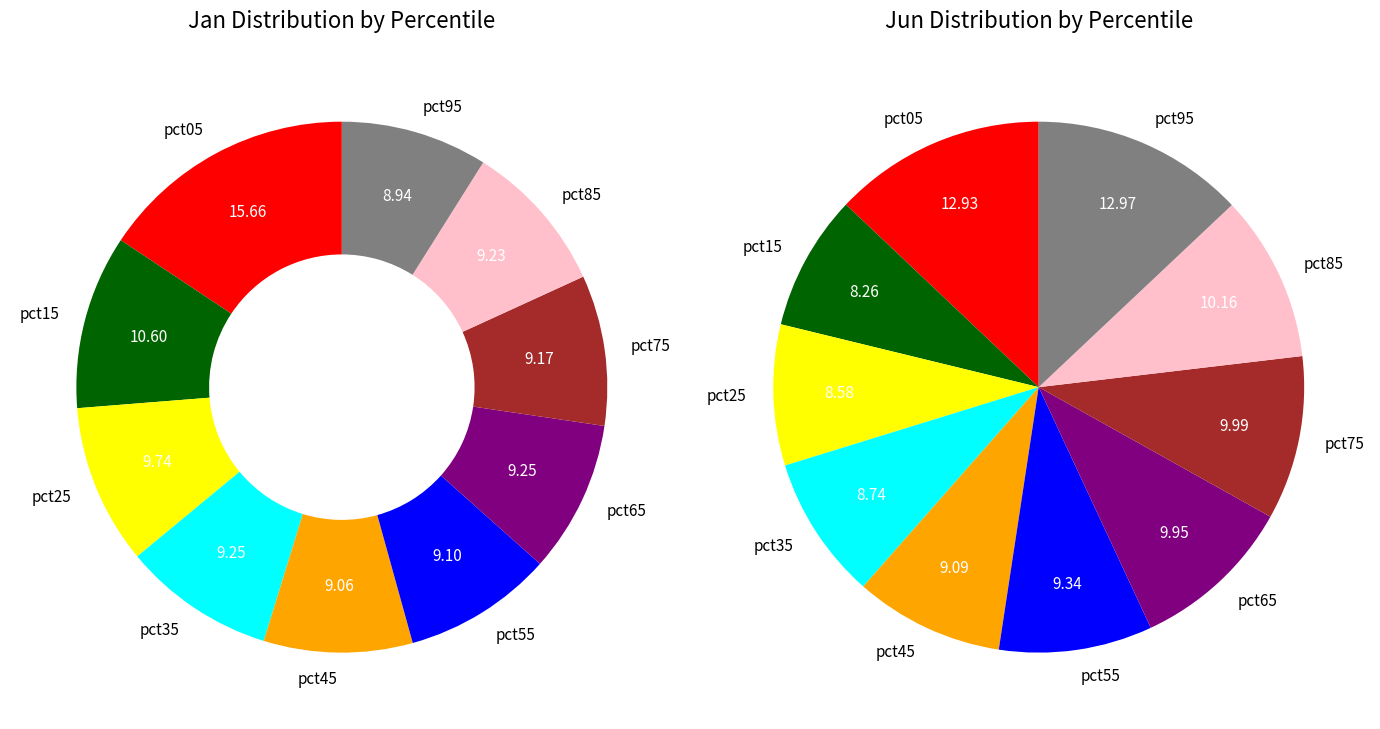

How many slices are in this pie chart?

10